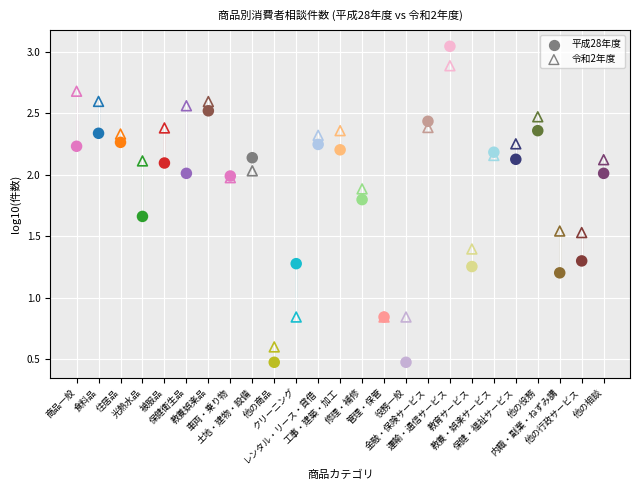

Which series contains the highest Y value?

平成28年度